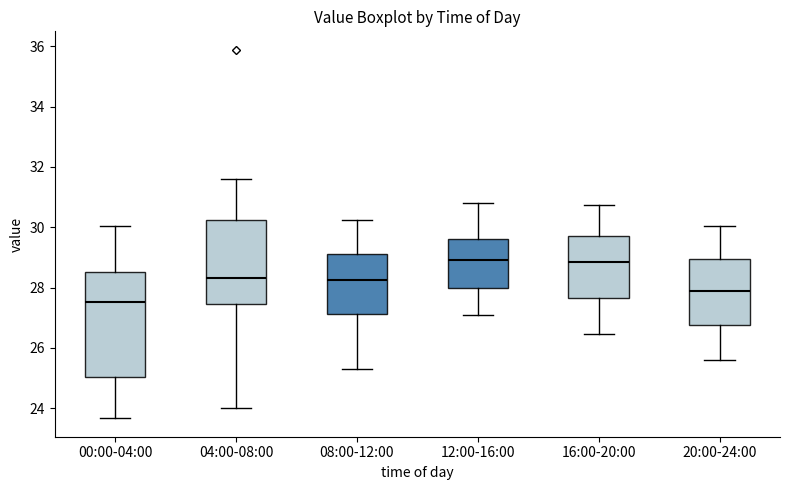

Which box is the tallest, from its lower edge to its upper edge?

00:00-04:00